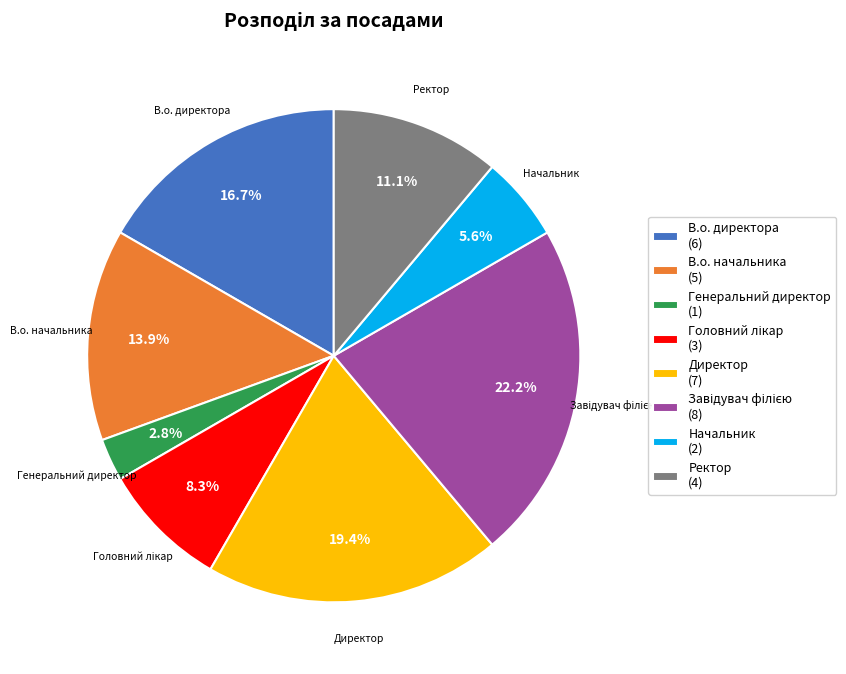

Which slice is the smallest?

Генеральний директор